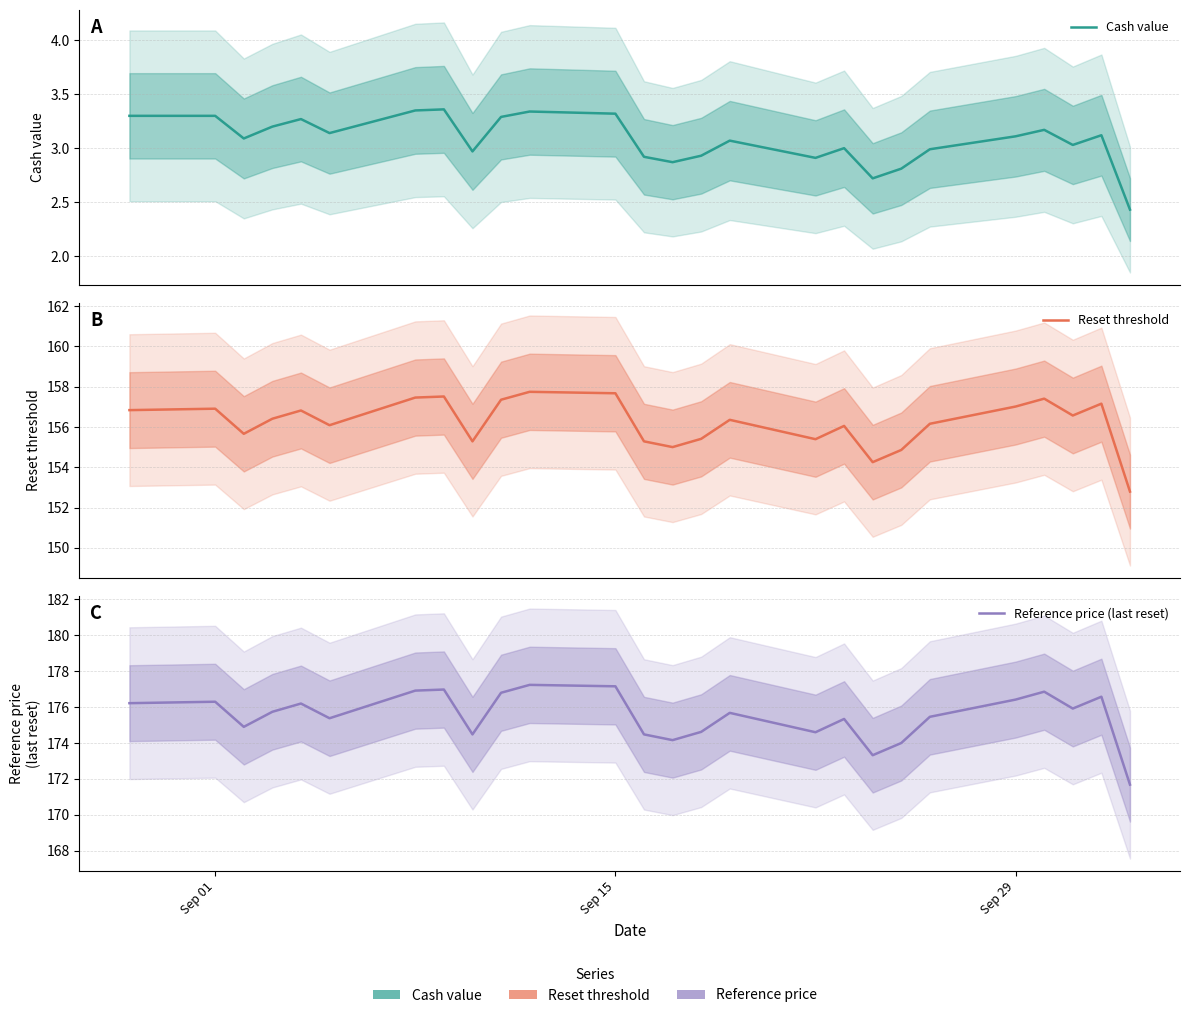

Is this an area chart (filled region under the line)?

No